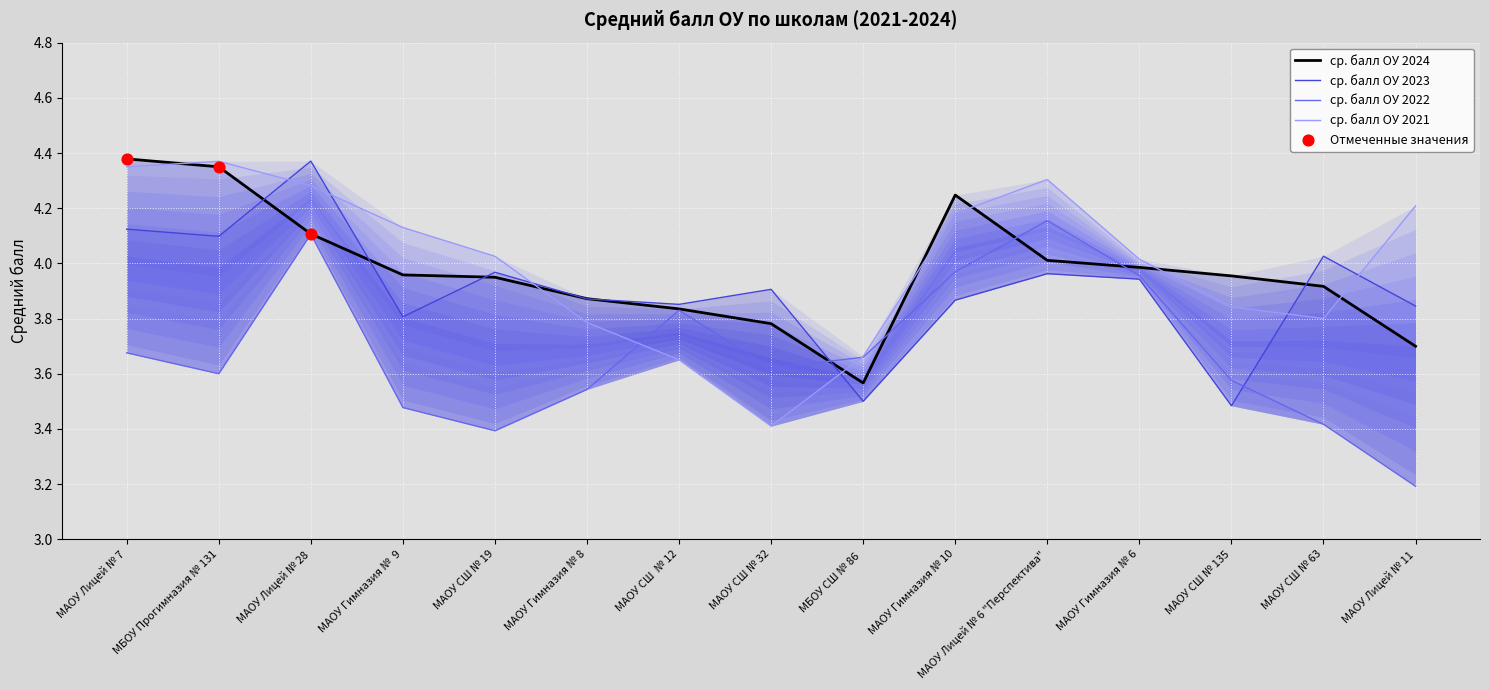

What are all the series names shown in the legend?

ср. балл ОУ 2024, ср. балл ОУ 2023, ср. балл ОУ 2022, ср. балл ОУ 2021